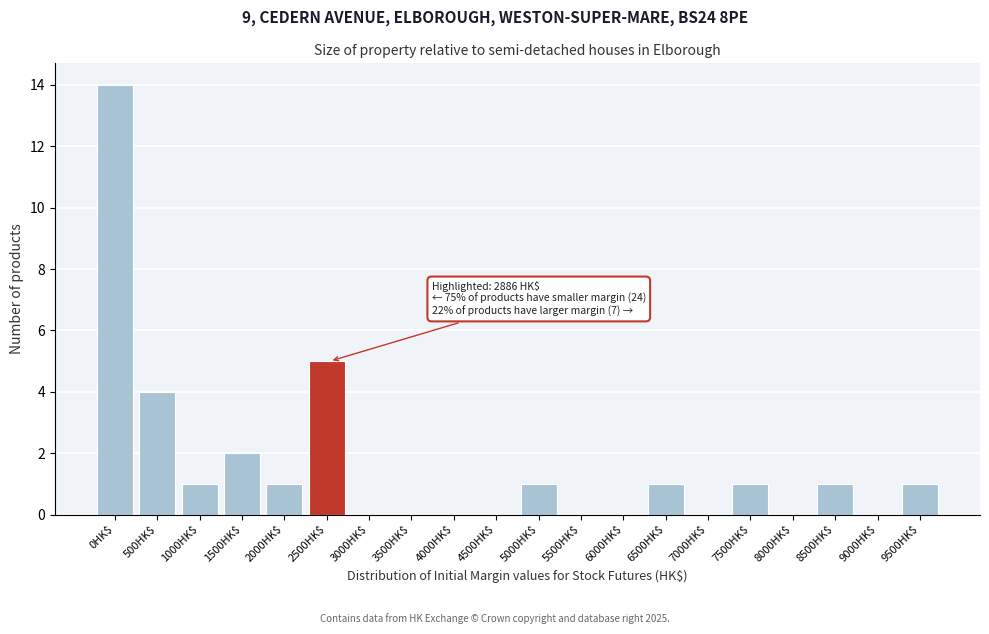

Is it true that the value at 8000HK$ is 0?

True